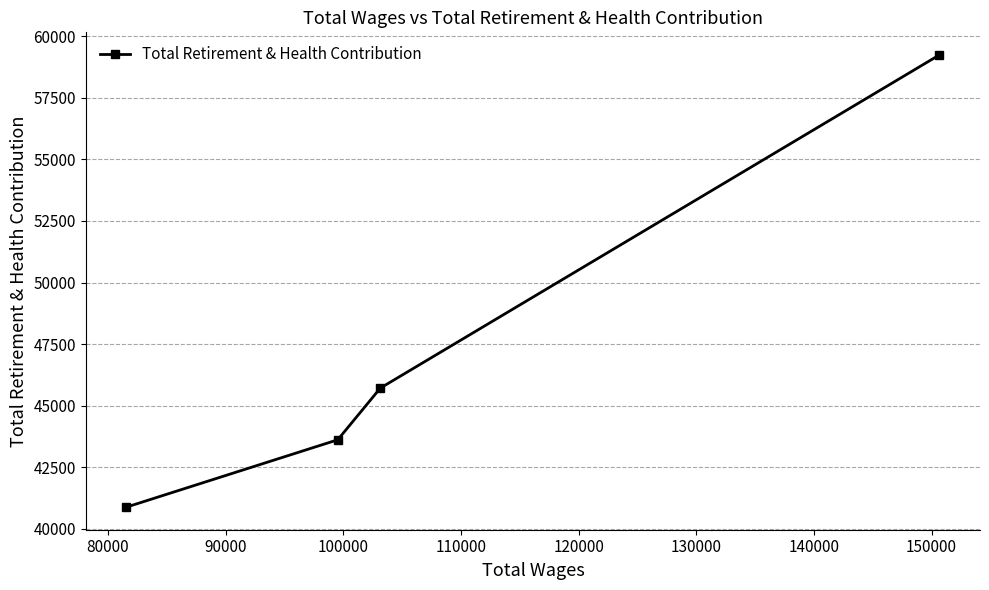

What is the smallest value displayed?

40883